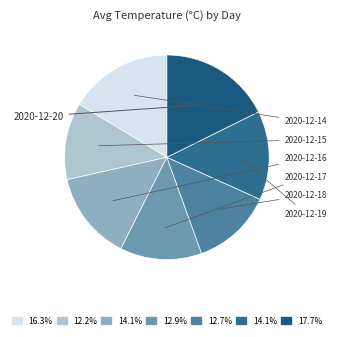

How many slices are in this pie chart?

7